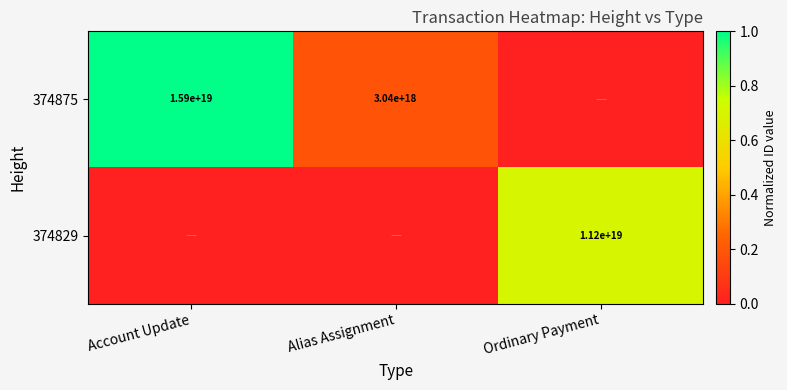

The value of 374829 at Ordinary Payment is 0.3. True or false?

False